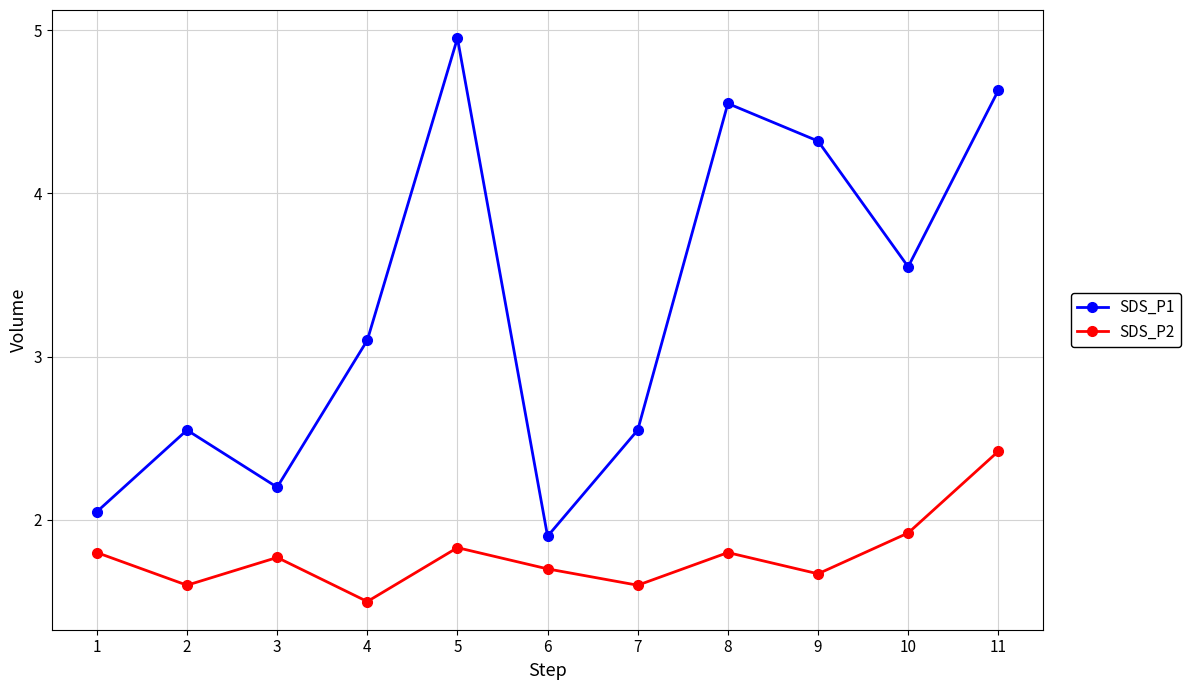

True or false: SDS_P1 and SDS_P2 cross at least once.

False